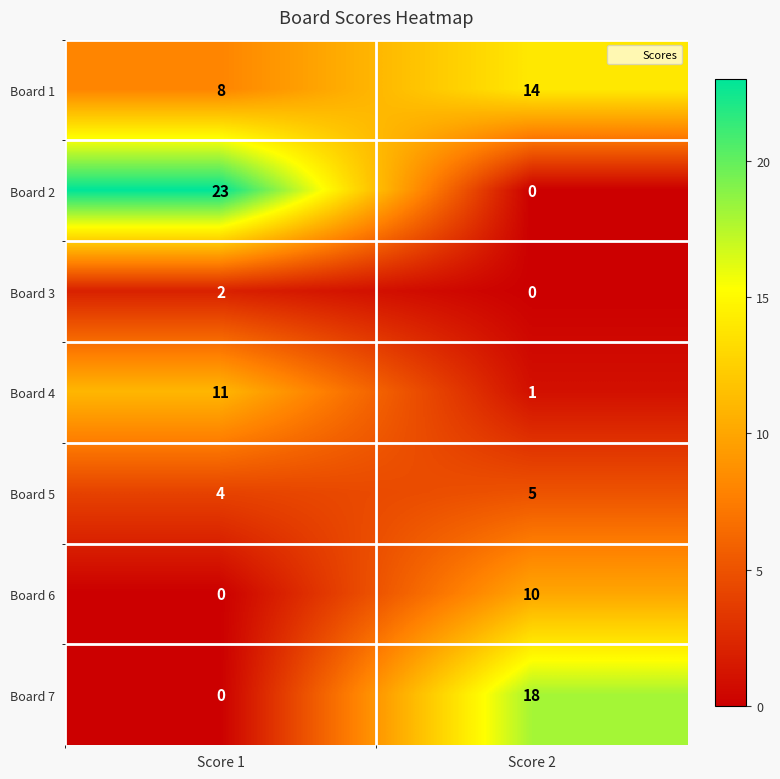

What is the maximum value shown in the chart?

23